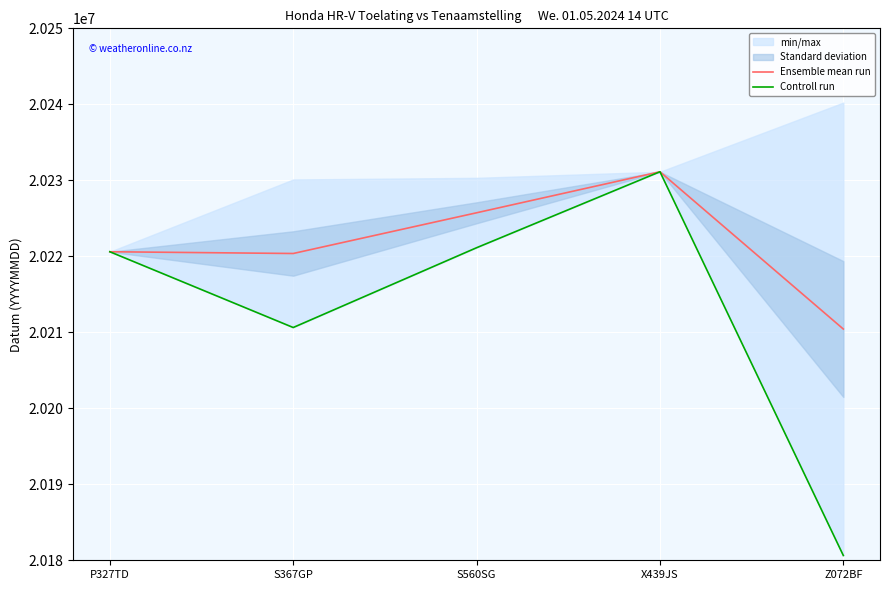

How many interior local valleys does the Ensemble mean run series have?

1